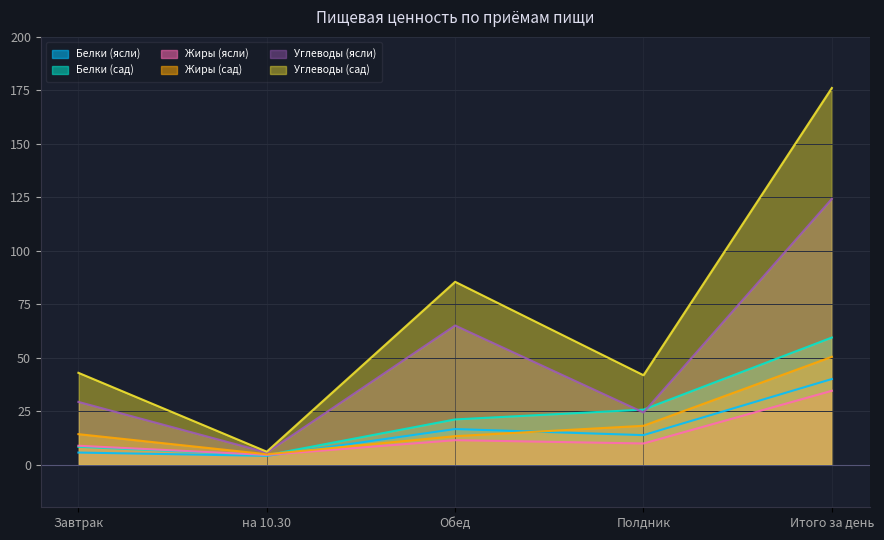

What is the difference between the maximum and second lowest values in the Жиры (сад) series?

37.1